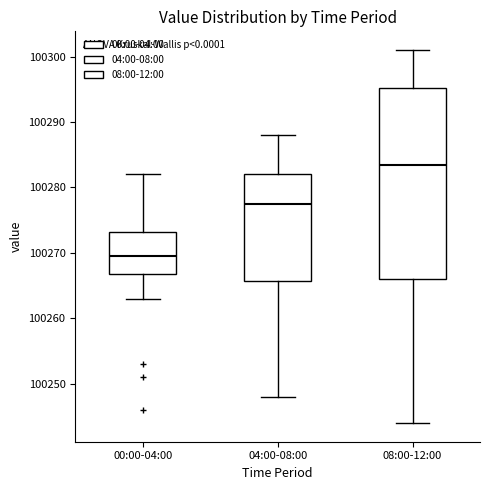

Reading left to right, transcribe this box plot: for each box, give where its median line is, the range the box spans, and where its two whiskers end, as read against the y-axis. The values are not printed on the chart, so give them approximately, as read against the axis.

00:00-04:00: median 100270, box 100267 to 100273, whiskers 100263 to 100282
04:00-08:00: median 100278, box 100266 to 100282, whiskers 100248 to 100288
08:00-12:00: median 100284, box 100266 to 100295, whiskers 100244 to 100301